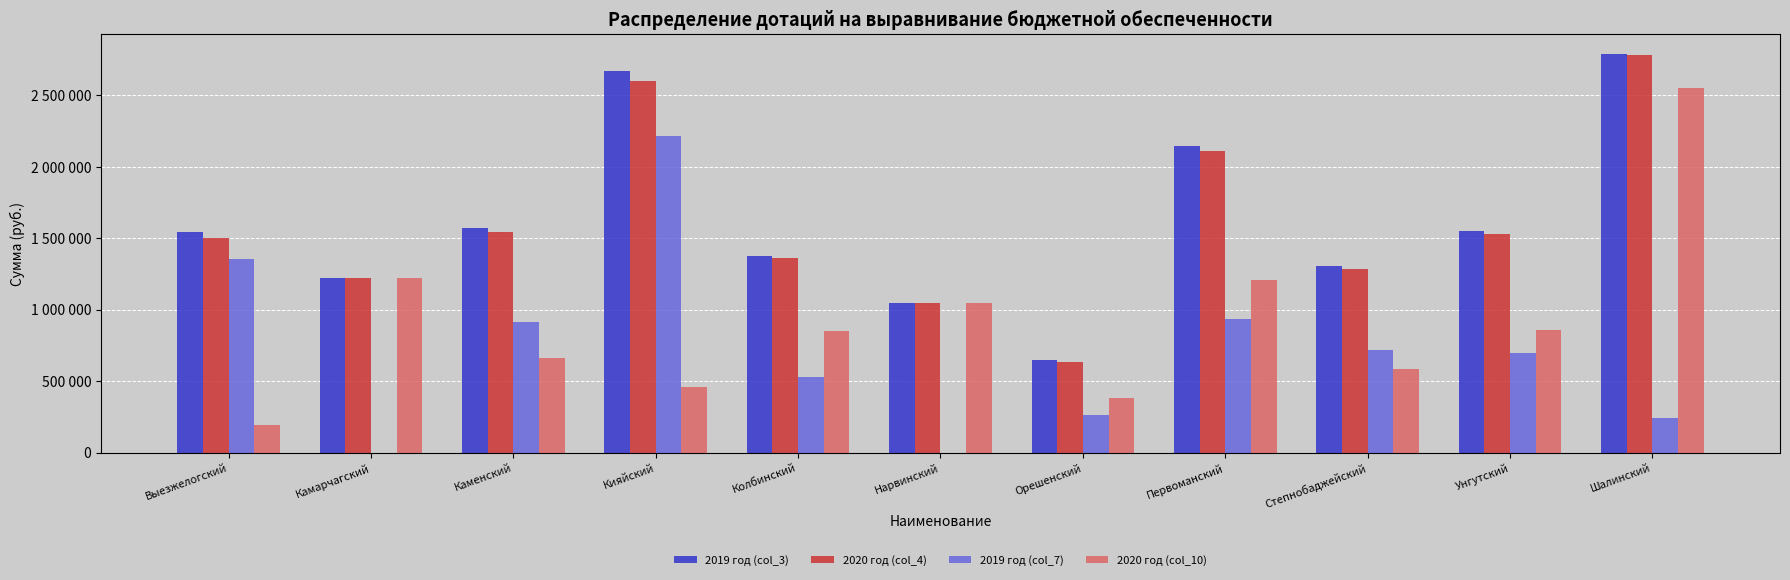

Are the bars grouped side by side (vs. stacked)?

Yes